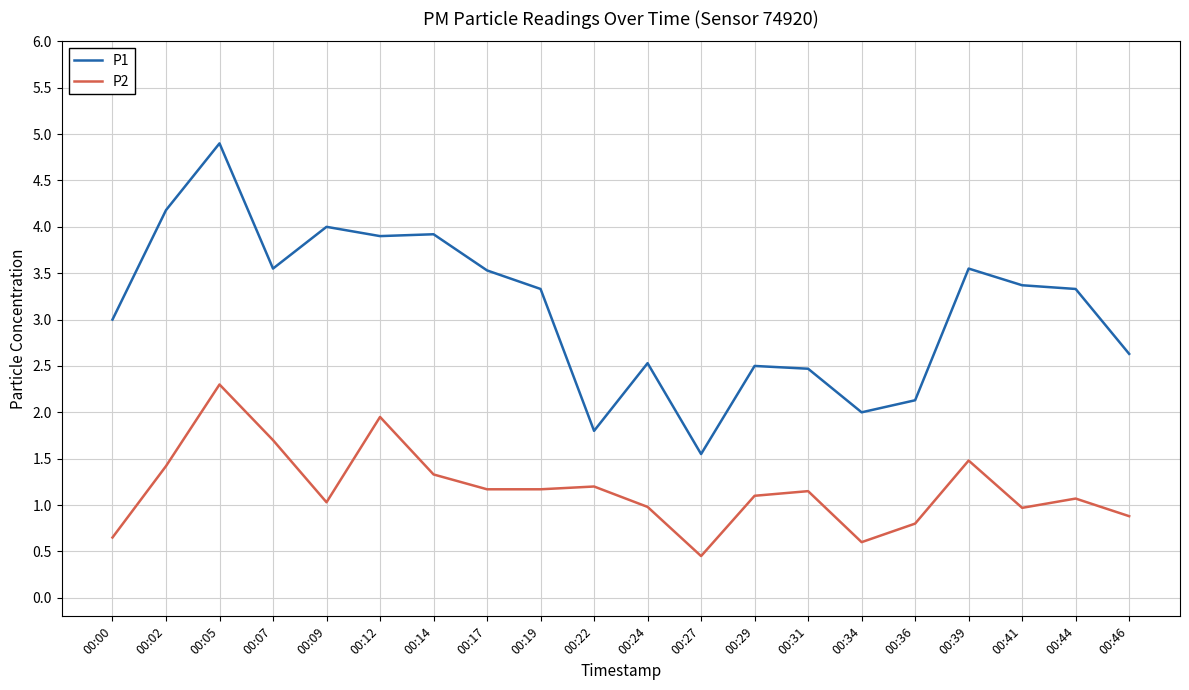

Is this an area chart (filled region under the line)?

No